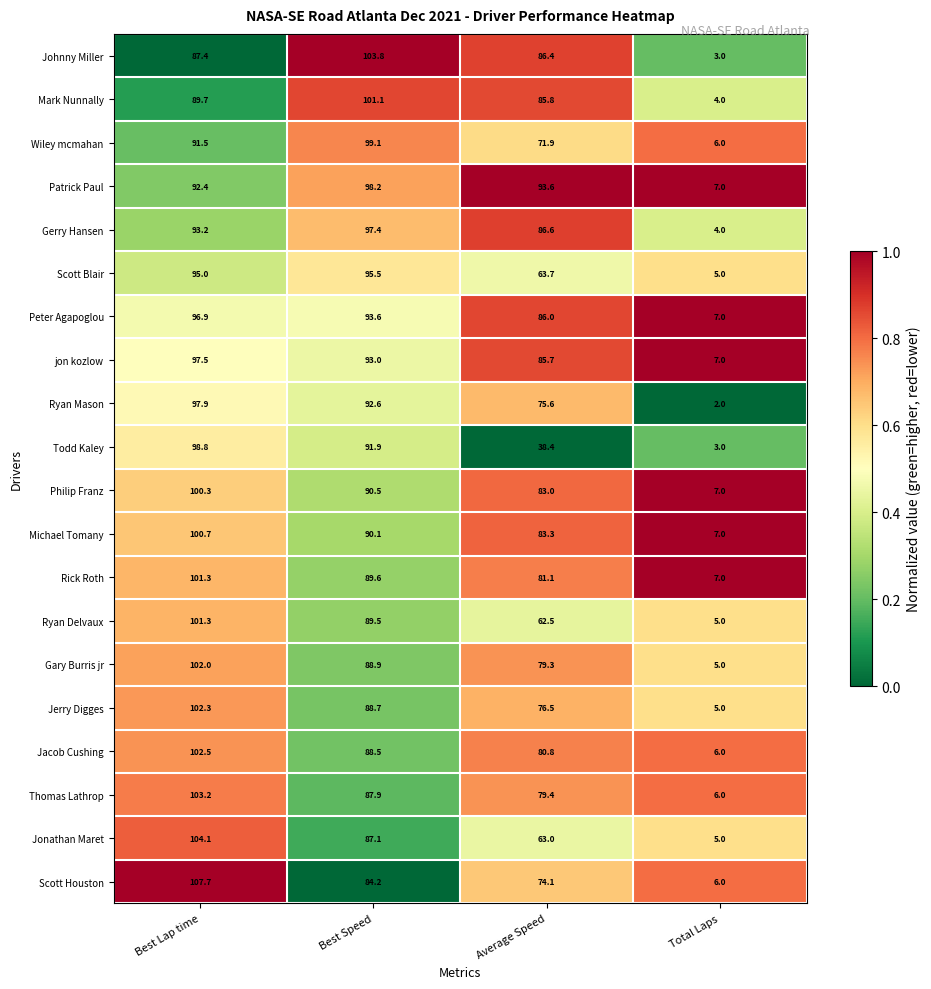

True or false: Todd Kaley has a value of 38.4 at Average Speed.

True